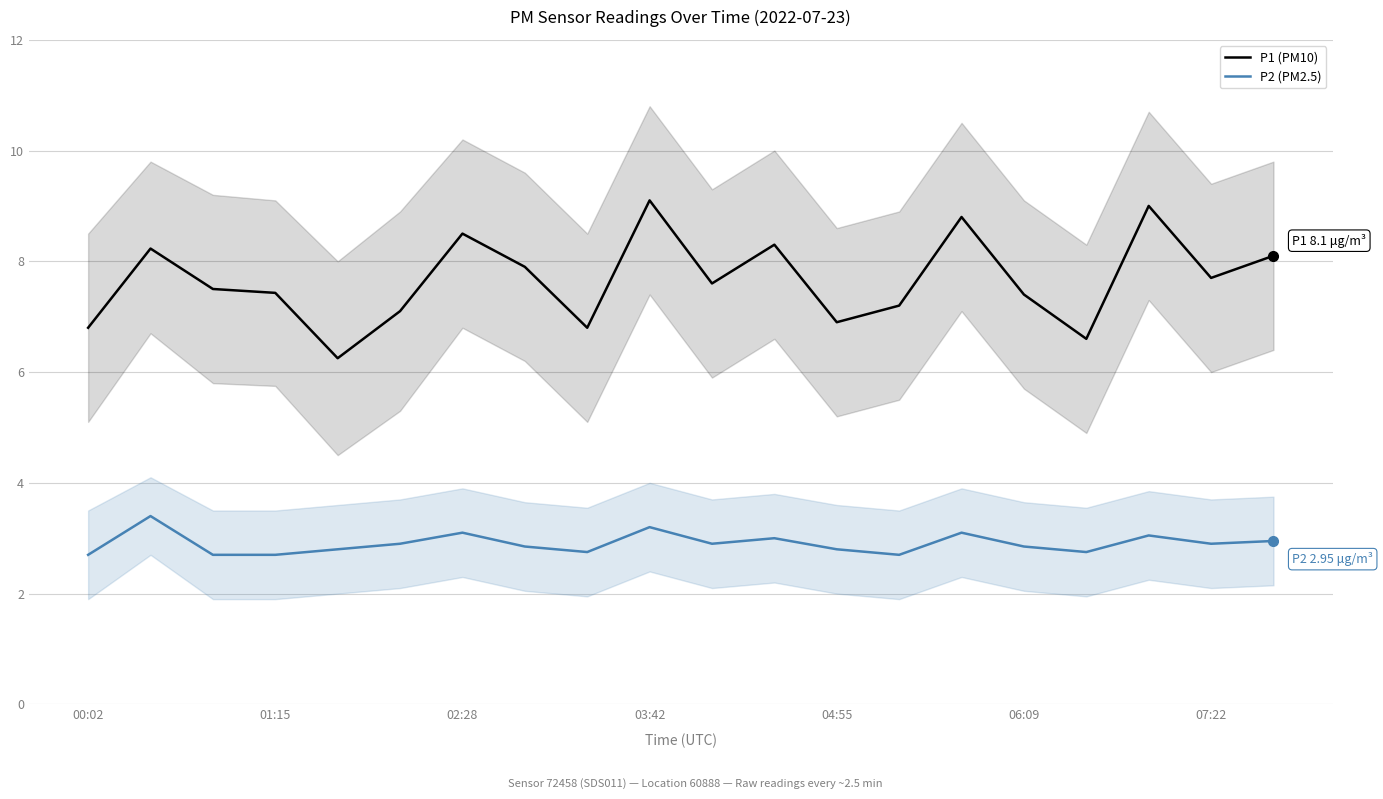

Reading left to right, transcribe all the data shown in this chart.

P1 (PM10): 6.8	8.2	7.5	7.4	6.2	7.1	8.5	7.9	6.8	9.1	7.6	8.3	6.9	7.2	8.8	7.4	6.6	9.0	7.7	8.1
P2 (PM2.5): 2.7	3.4	2.7	2.7	2.8	2.9	3.1	2.9	2.8	3.2	2.9	3.0	2.8	2.7	3.1	2.9	2.8	3.0	2.9	3.0